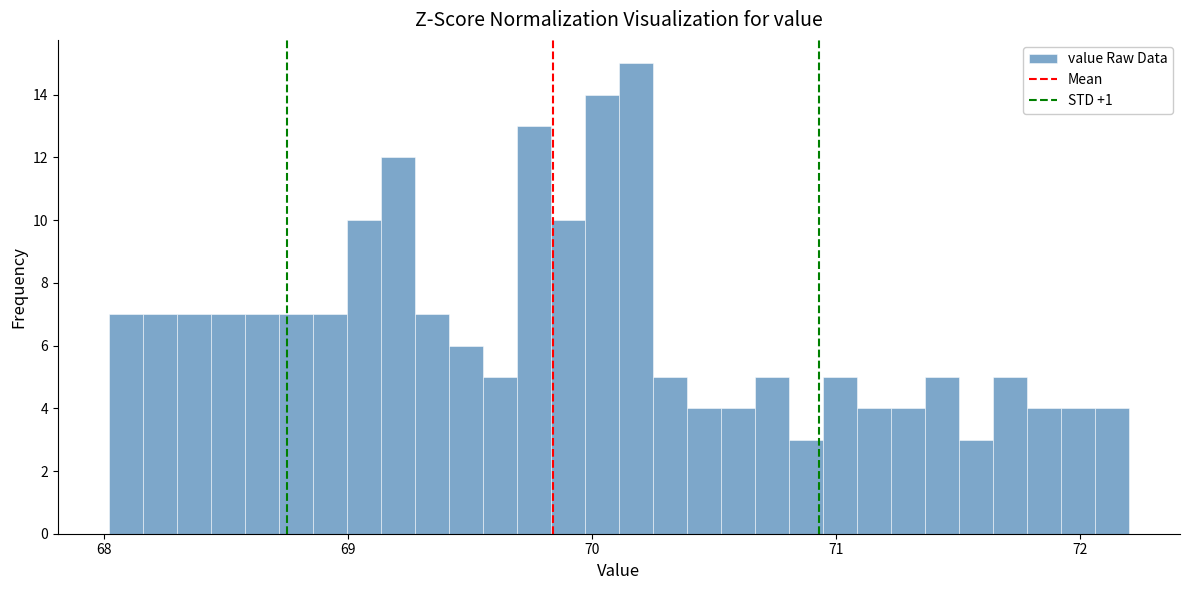

Around what value on the x-axis is the tallest bar? Give the approximate position of its centre, as read against the axis.

70.2